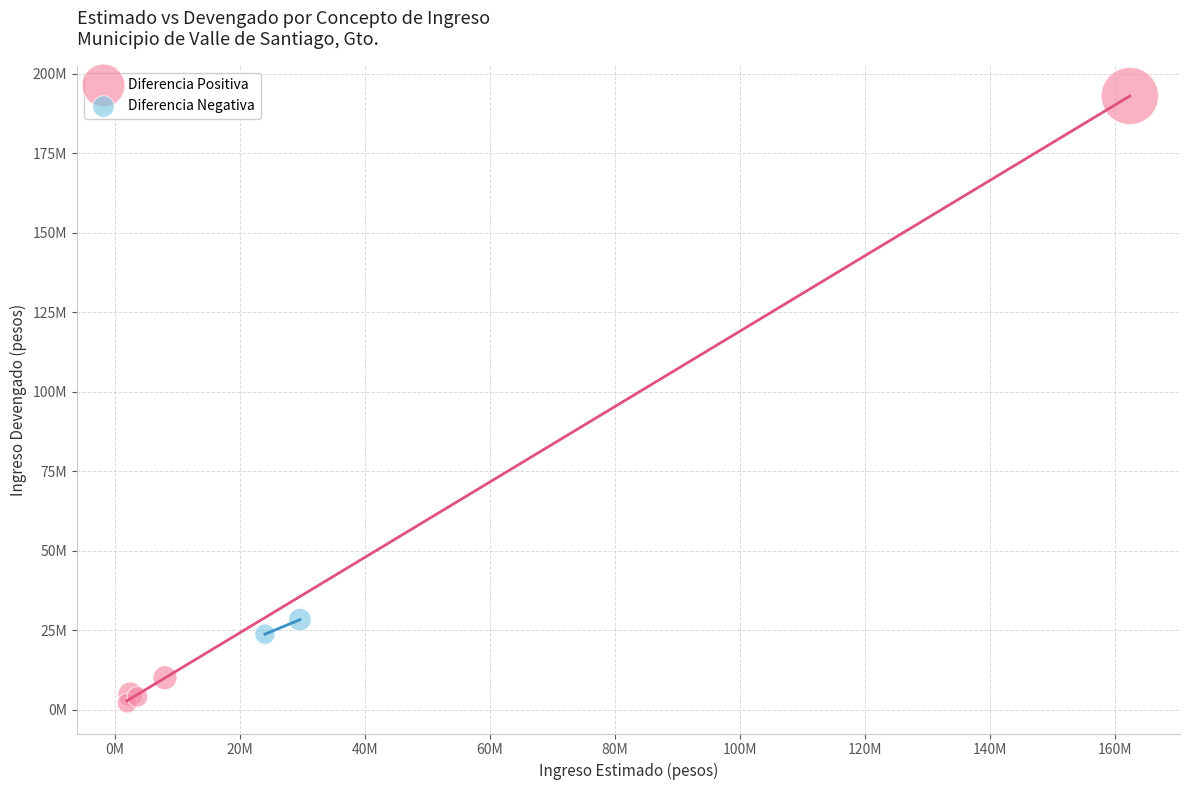

Which series has the widest spread of Y values?

Diferencia Positiva